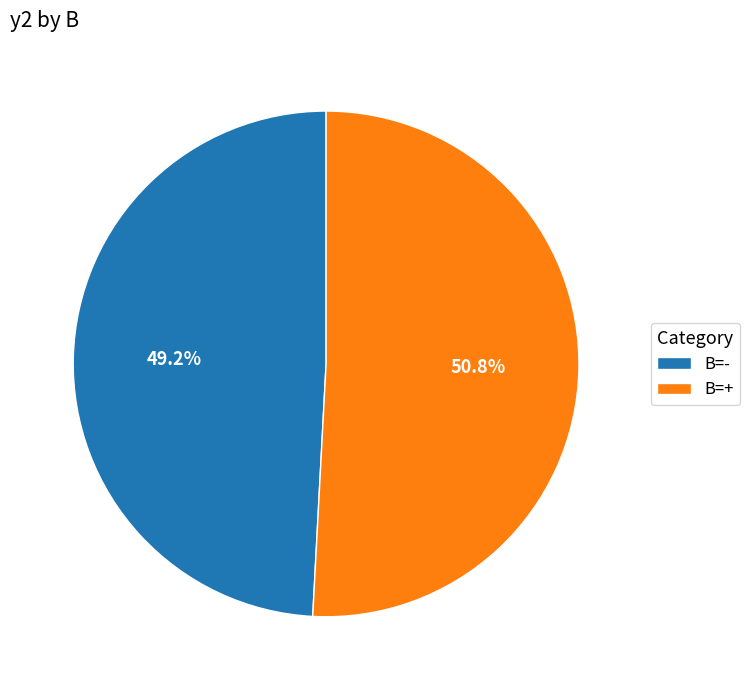

Approximately how many times larger is the value at B=+ compared to B=-?

1.0